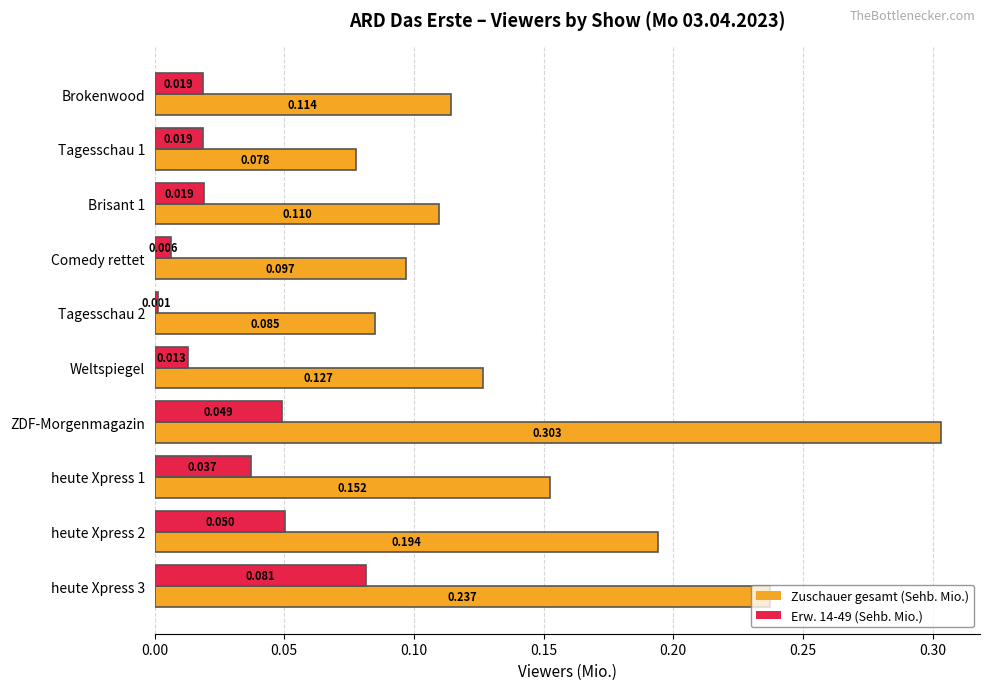

At how many categories does at least one series exceed 0?

10